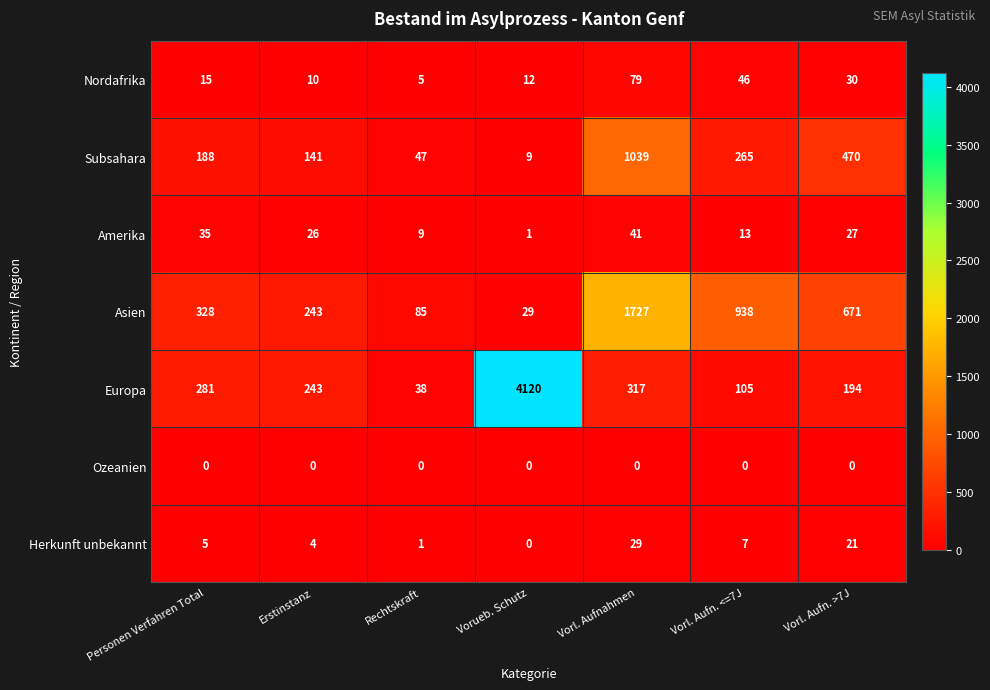

Is it true that Herkunft unbekannt equals 4 at Erstinstanz?

True